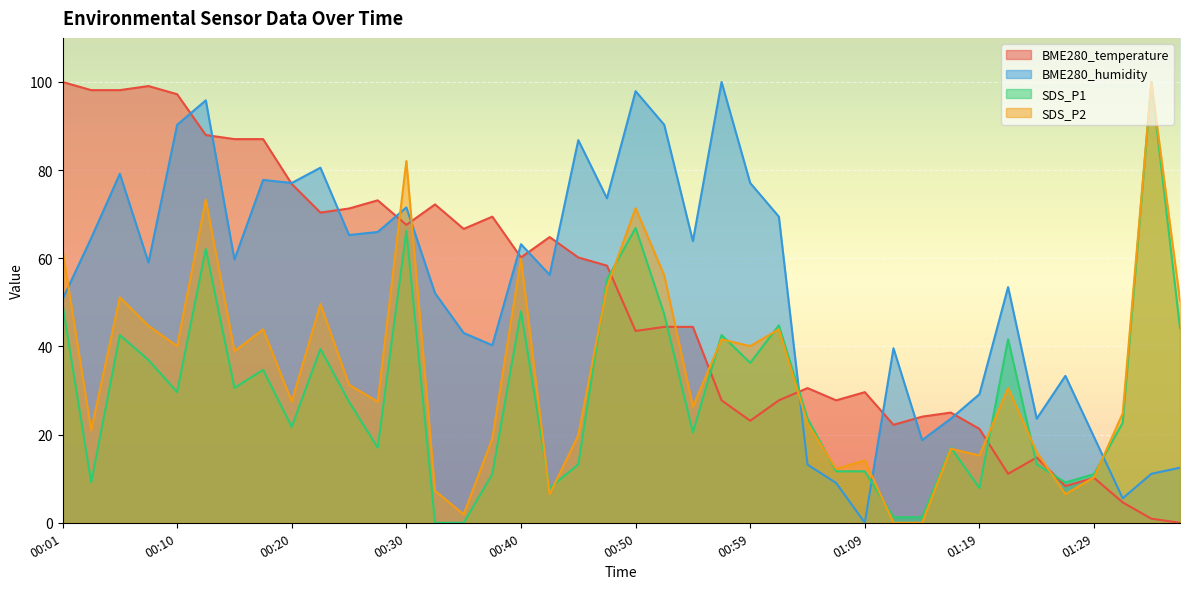

Reading left to right, list all the values displayed in this chart.

BME280_temperature: 100.0	98.1	98.1	99.1	97.2	88.0	87.0	87.0	76.9	70.4	71.3	73.1	67.6	72.2	66.7	69.4	60.2	64.8	60.2	58.3	43.5	44.4	44.4	27.8	23.1	27.8	30.6	27.8	29.6	22.2	24.1	25.0	21.3	11.1	14.8	8.3	10.2	4.6	0.9	0.0
BME280_humidity: 50.7	64.6	79.2	59.0	90.3	95.8	59.7	77.8	77.1	80.6	65.3	66.0	71.5	52.1	43.1	40.3	63.2	56.2	86.8	73.6	97.9	90.3	63.9	100.0	77.1	69.4	13.2	9.0	0.0	39.6	18.8	23.6	29.2	53.5	23.6	33.3	19.4	5.6	11.1	12.5
SDS_P1: 49.5	9.1	42.6	36.9	29.7	62.1	30.6	34.7	21.8	39.4	27.4	17.0	66.2	0.0	0.0	11.0	47.9	7.9	13.2	55.2	66.9	47.3	20.5	42.6	36.3	44.8	23.7	11.7	11.7	1.3	1.3	17.0	7.9	41.6	13.2	9.1	11.0	22.7	100.0	44.2
SDS_P2: 61.8	21.0	51.1	44.7	40.1	73.3	38.9	43.9	27.5	49.6	31.3	27.5	82.1	7.3	1.9	19.1	59.9	6.5	19.8	53.4	71.4	56.1	26.3	41.6	40.1	43.9	22.5	12.2	14.1	0.0	0.0	16.8	15.3	30.5	16.0	6.5	10.3	24.8	100.0	50.4